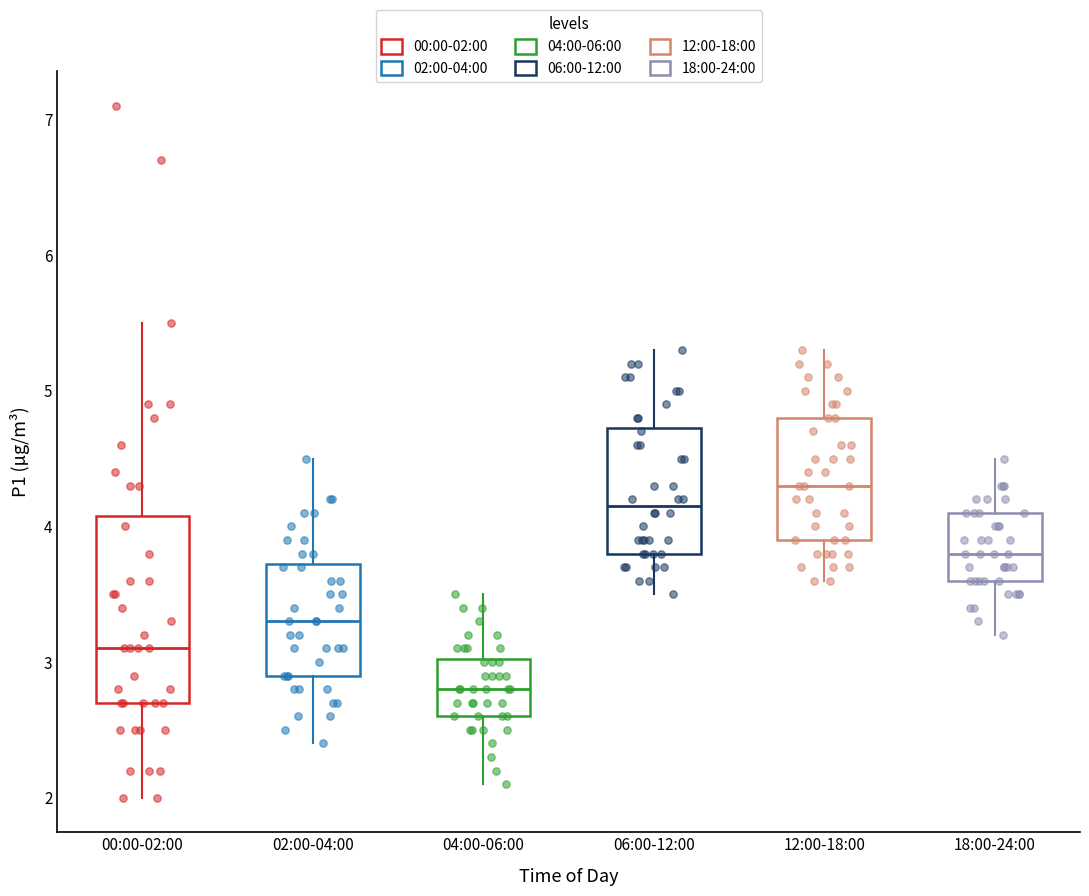

Reading left to right, read every box against the y-axis: the position of its median line, the range the box covers, and the ends of its whiskers. The values are not printed on the chart, so give them approximately, as read against the axis.

00:00-02:00: median 3.1, box 2.7 to 4.1, whiskers 2.0 to 5.5
02:00-04:00: median 3.3, box 2.9 to 3.7, whiskers 2.4 to 4.5
04:00-06:00: median 2.8, box 2.6 to 3.0, whiskers 2.1 to 3.5
06:00-12:00: median 4.2, box 3.8 to 4.7, whiskers 3.5 to 5.3
12:00-18:00: median 4.3, box 3.9 to 4.8, whiskers 3.6 to 5.3
18:00-24:00: median 3.8, box 3.6 to 4.1, whiskers 3.2 to 4.5